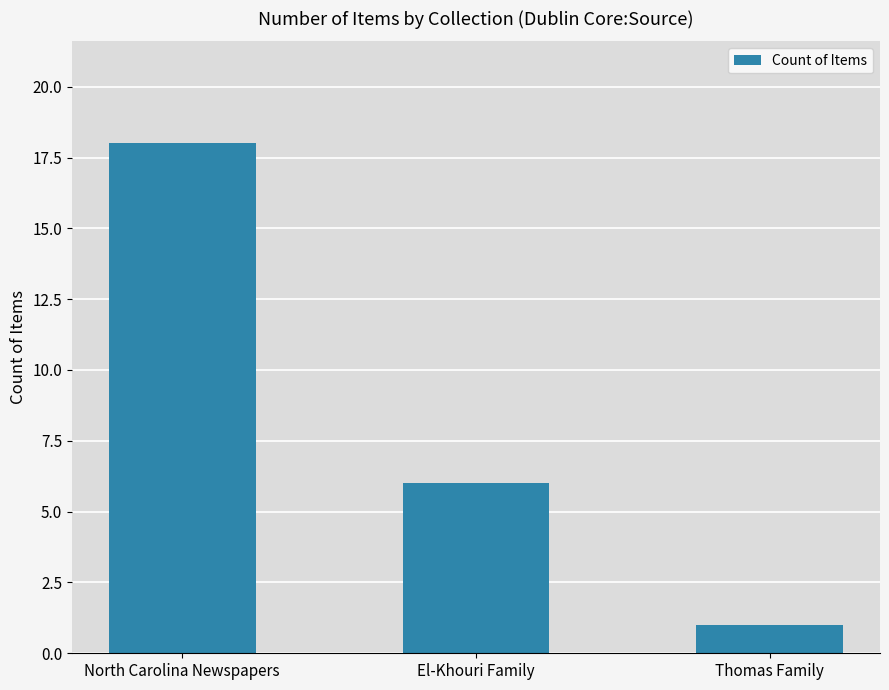

Reading right to left, extract all data points from this chart.

Thomas Family=1	El-Khouri Family=6	North Carolina Newspapers=18